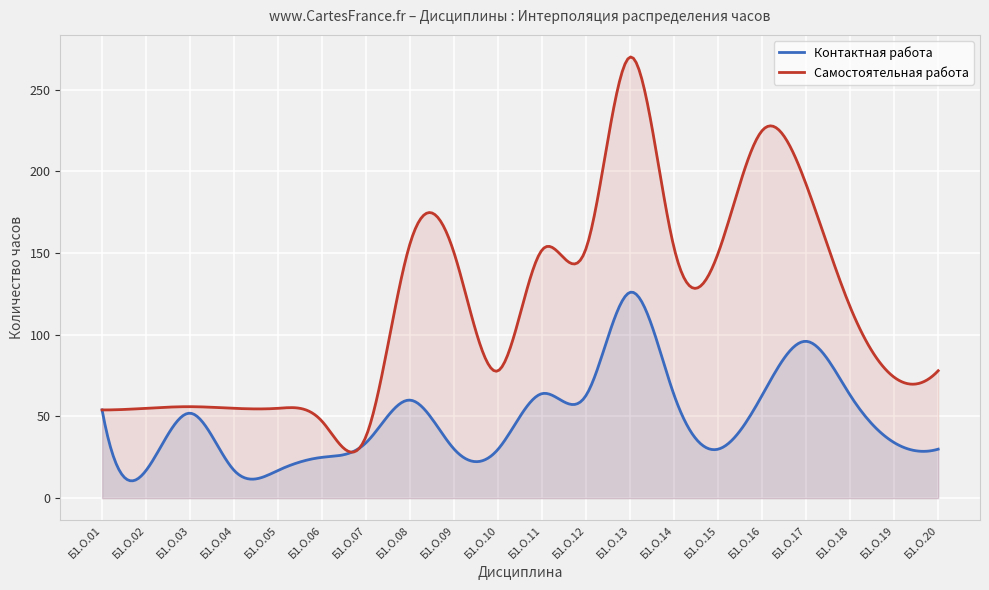

True or false: Самостоятельная работа and Контактная работа intersect in this chart.

False